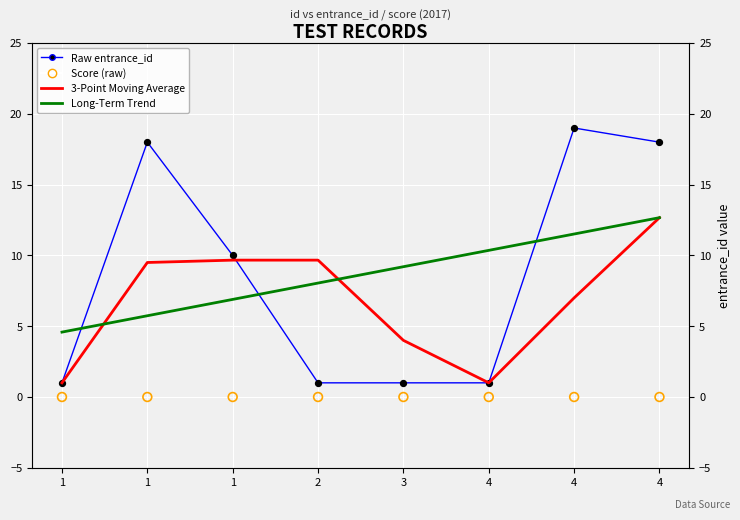

What are all the series names shown in the legend?

Raw entrance_id, 3-Point Moving Average, Long-Term Trend, Score (raw)